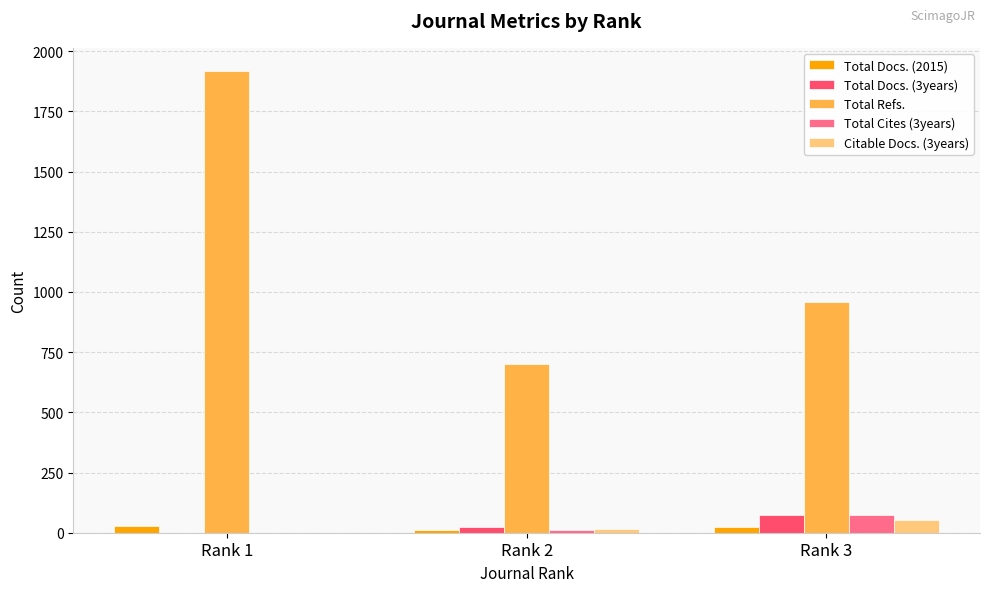

Are the bars grouped side by side (vs. stacked)?

Yes